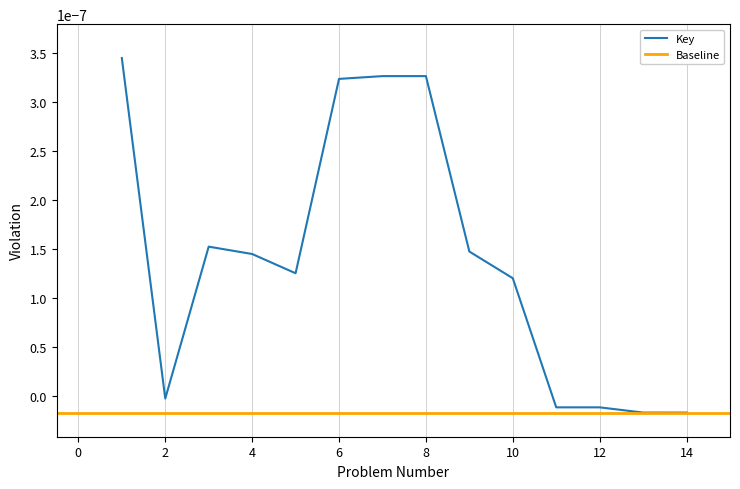

How many values exceed 0?

9